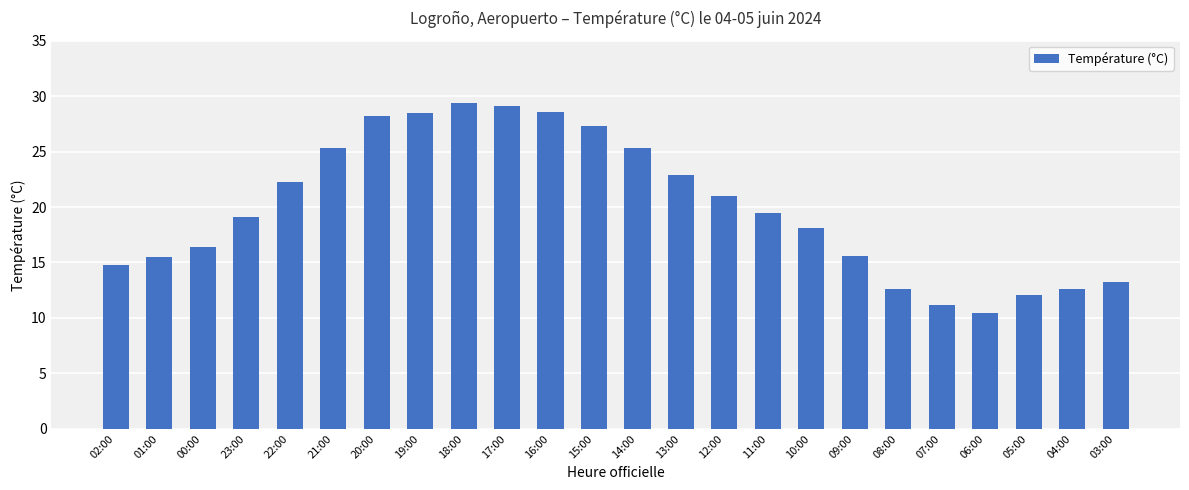

True or false: the data shows 11.0 at 18:00.

False